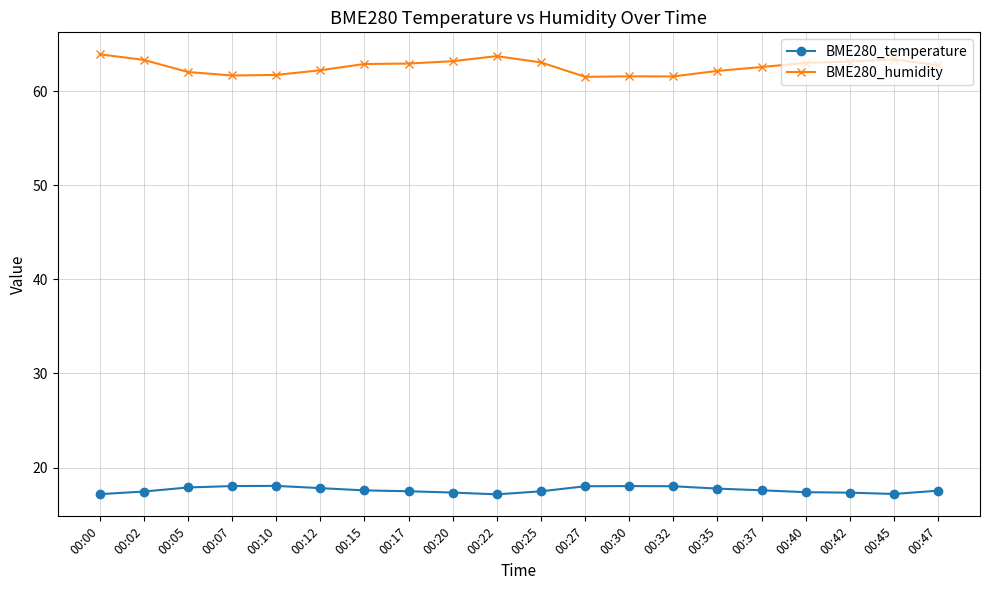

What is the difference between the maximum and minimum values in the BME280_humidity series?

2.4